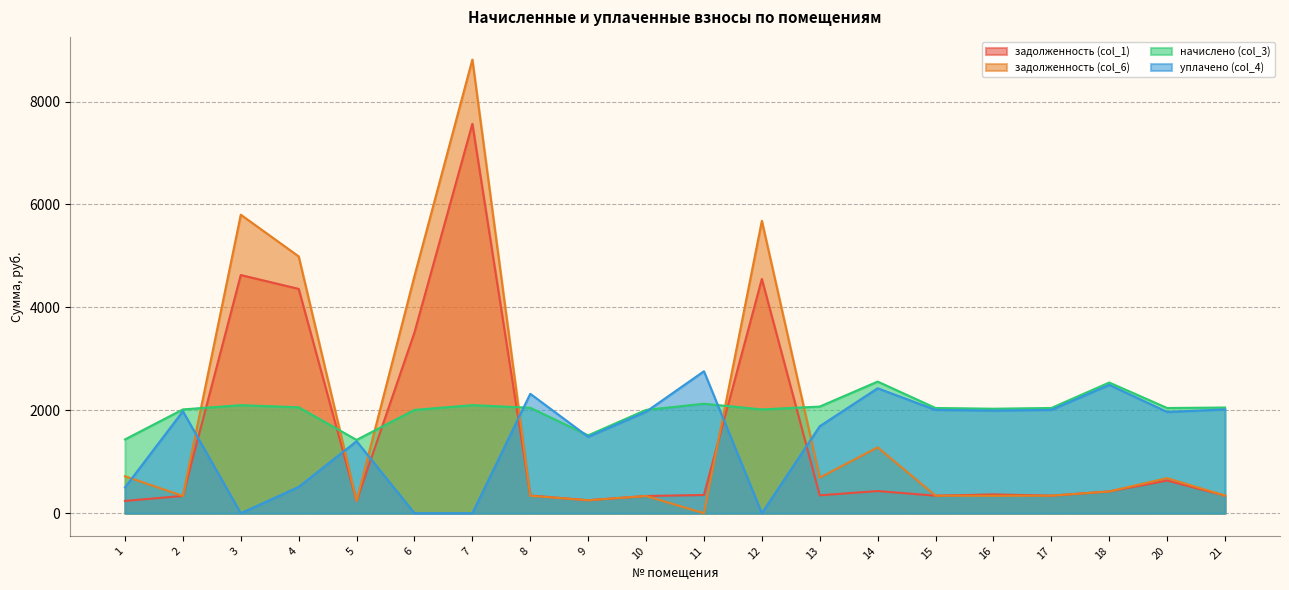

Which series has the largest range (max minus min)?

задолженность (col_6)